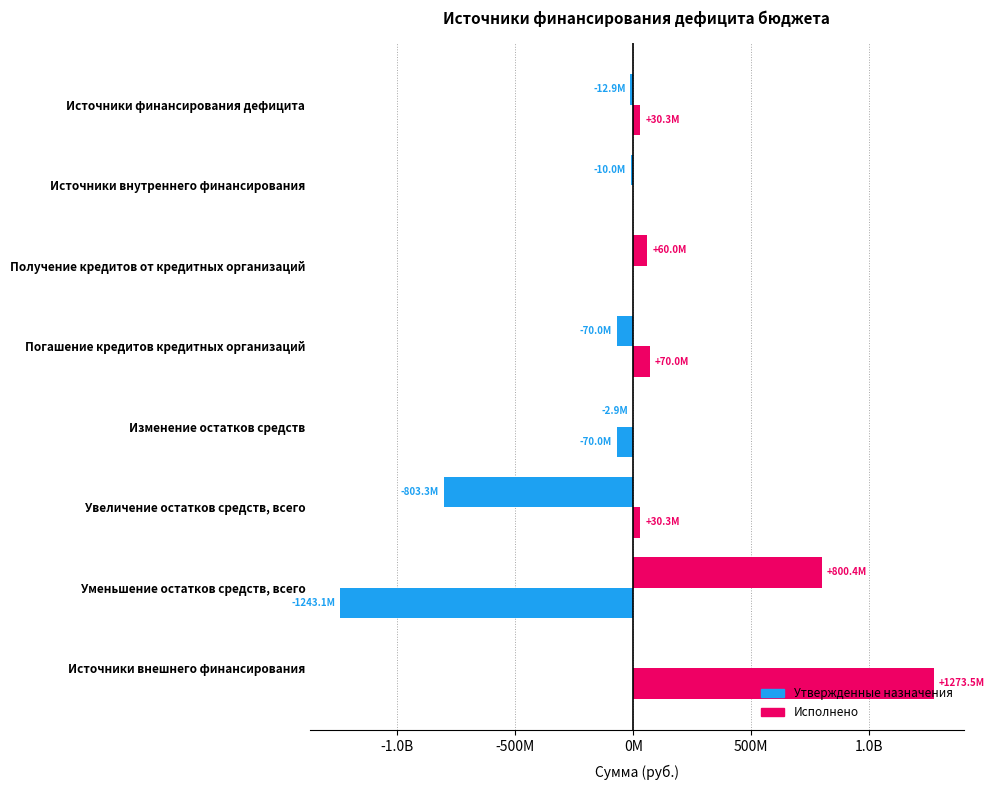

How many groups of bars are there?

8